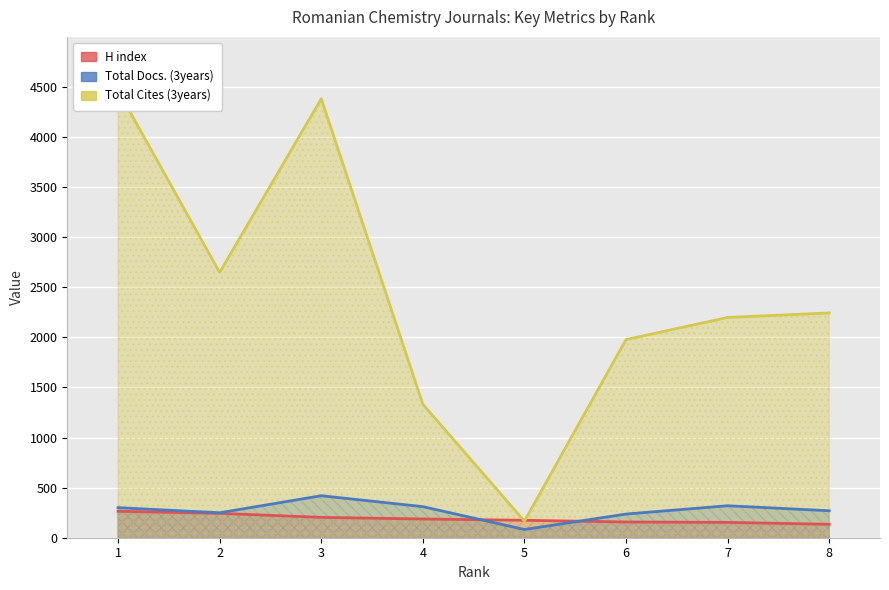

What is the value of the Total Docs. (3years) point at the 8th from the left?

269